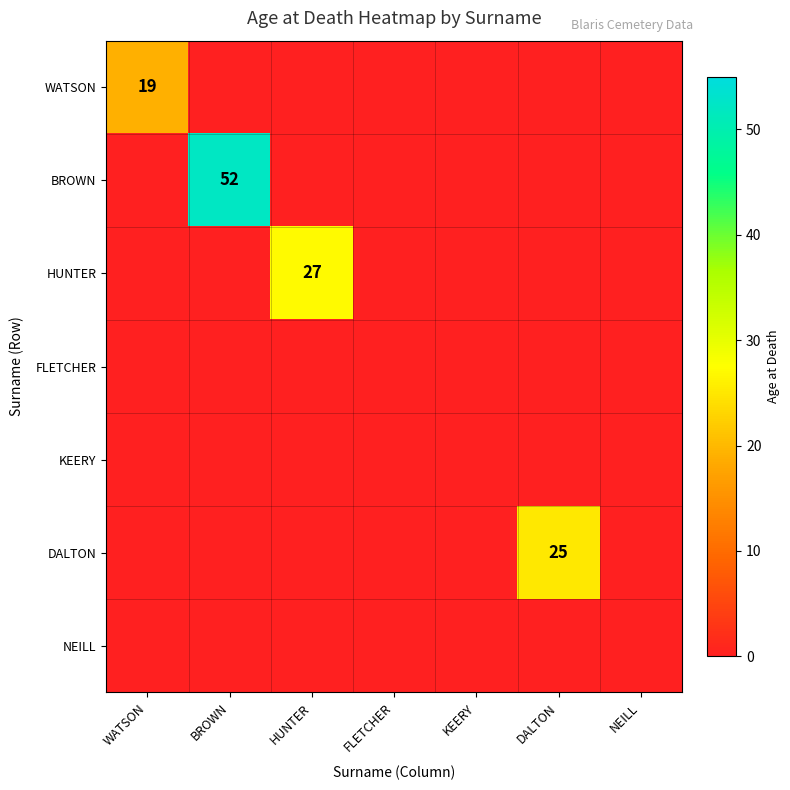

True or false: BROWN has a value of 28 at BROWN.

False